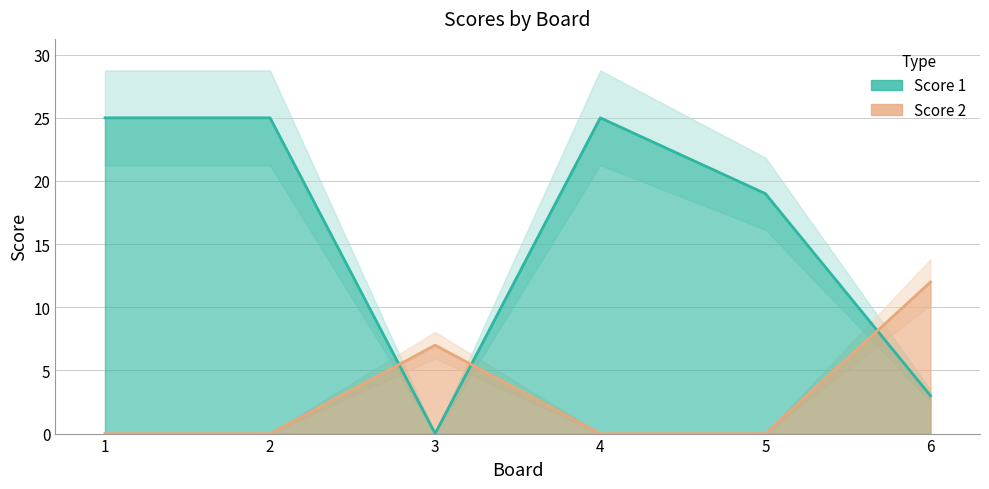

True or false: Score 1 has a value of 19 at 5.

True